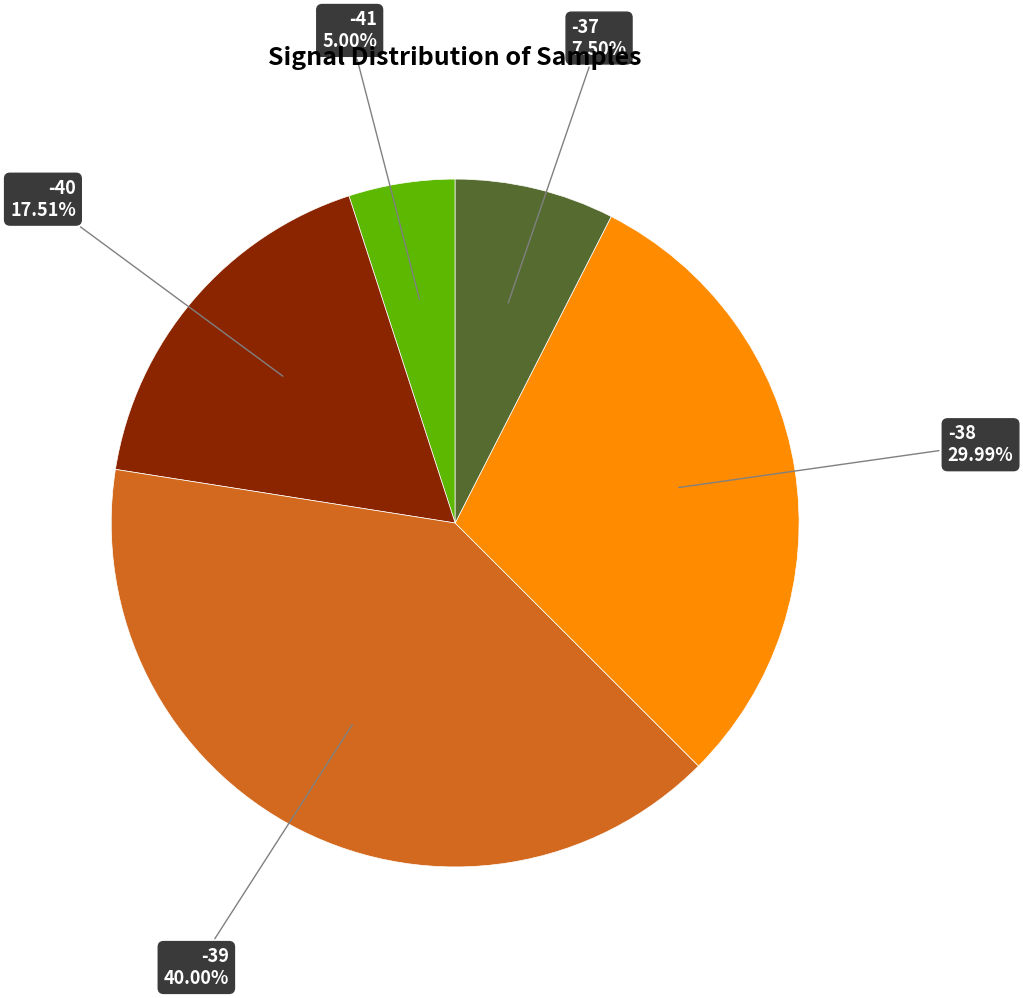

Is there any slice that represents more than half of the pie?

No